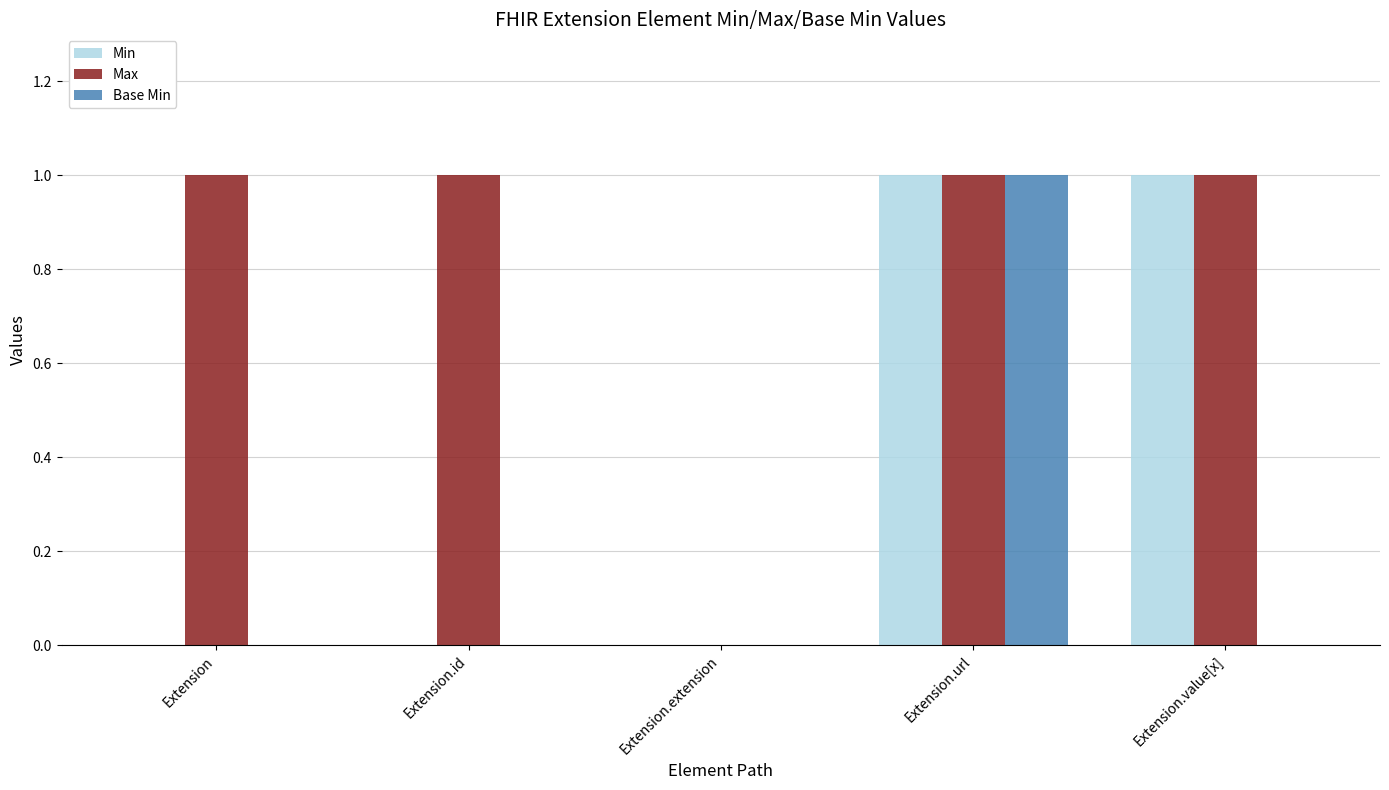

What is the total value across all series at Extension?

1